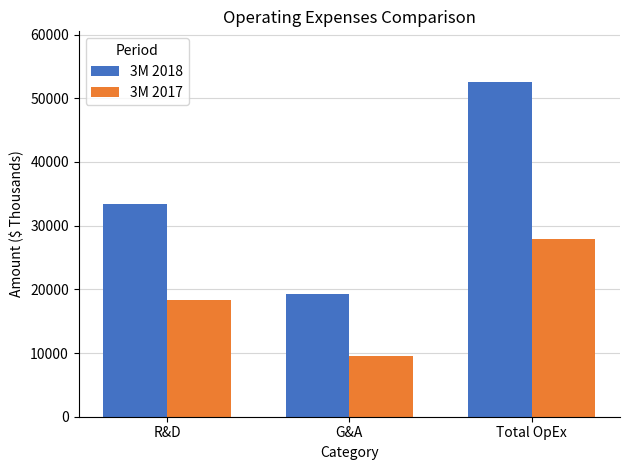

How many distinct data groups are displayed?

2